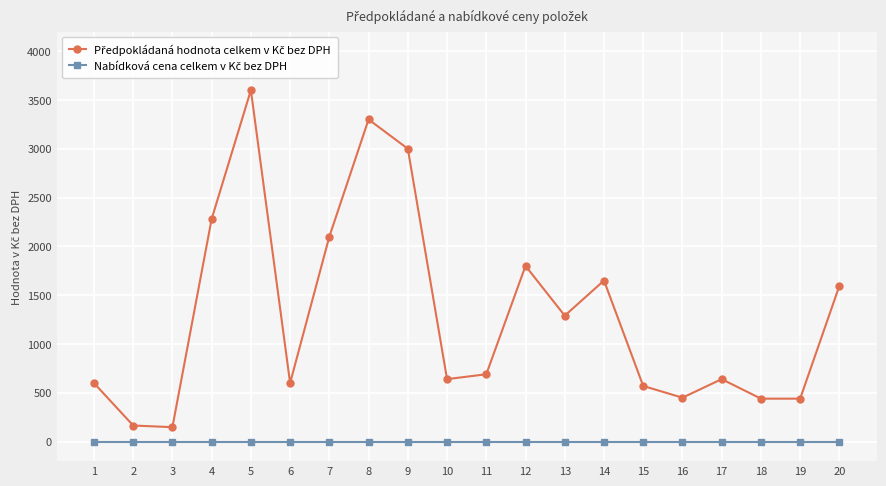

At which category is the sum across all series the highest?

5